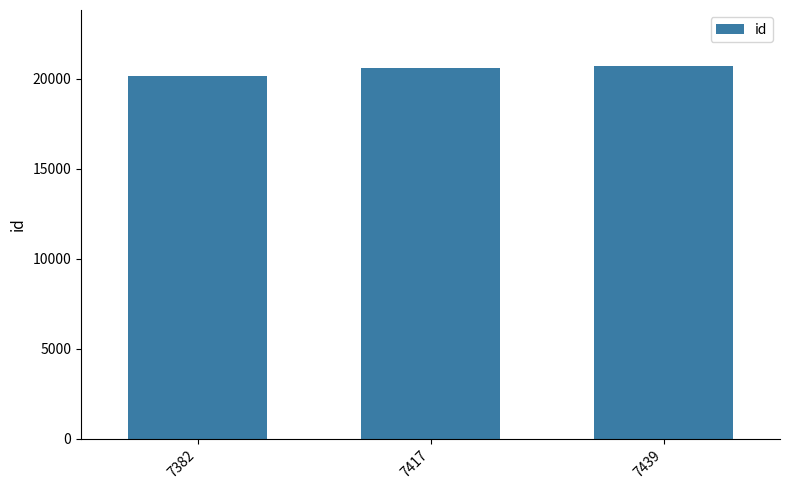

Approximately how many times larger is the value at 7382 compared to 7439?

1.0